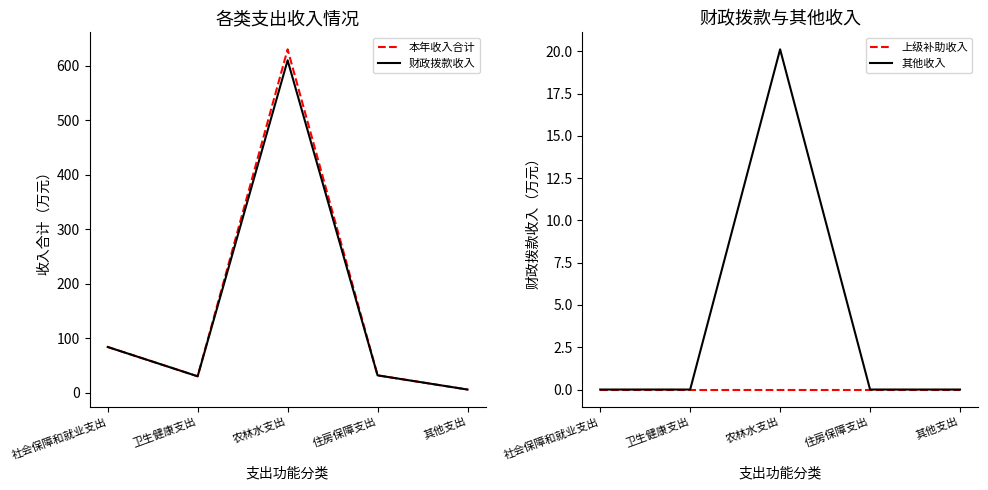

At which category is the sum across all series the highest?

农林水支出